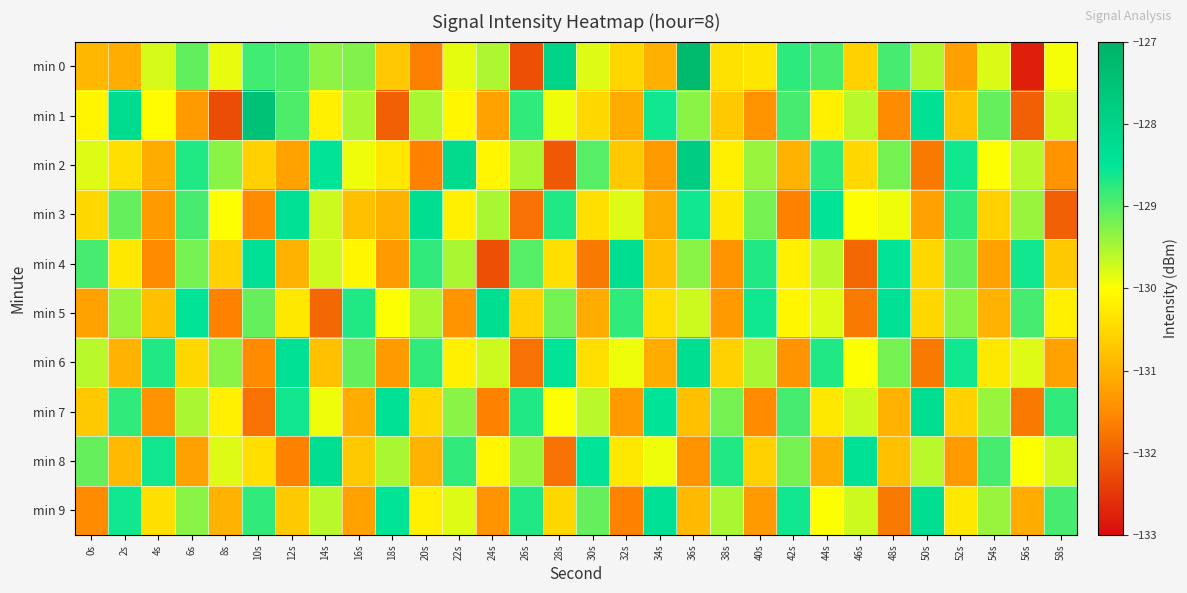

At how many categories does at least one series exceed -130?

30